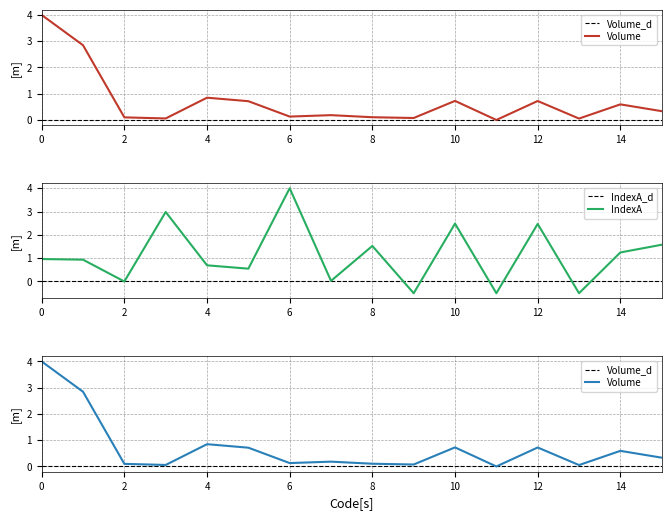

The value of IndexA at 4 is 0.7. True or false?

True